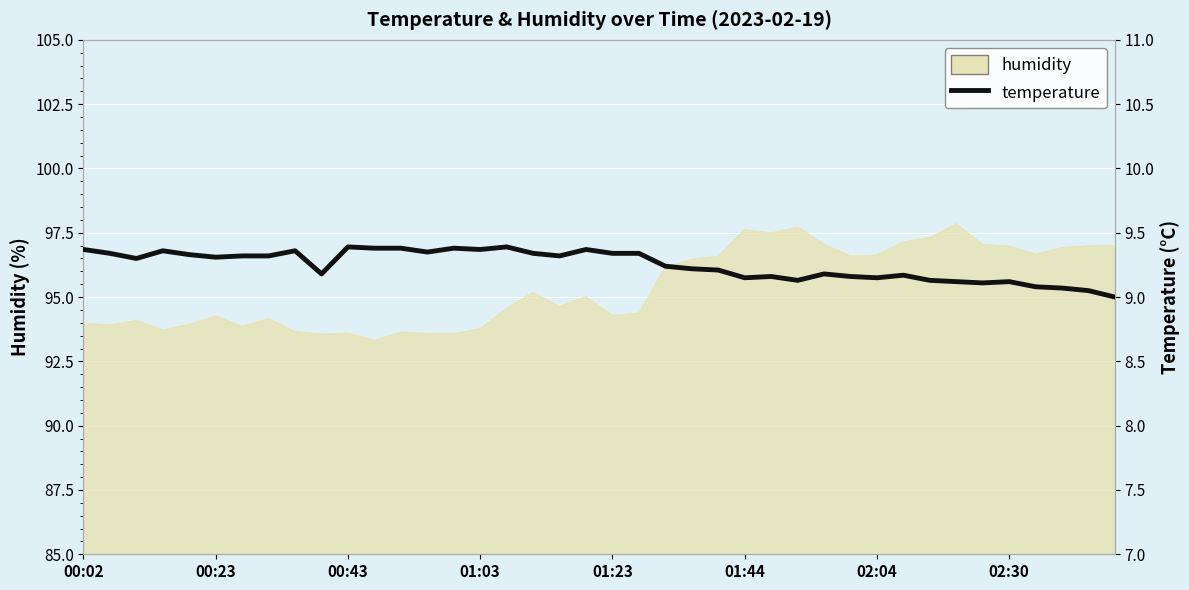

How many interior local valleys (lower than both neighbors) does the data have?

10